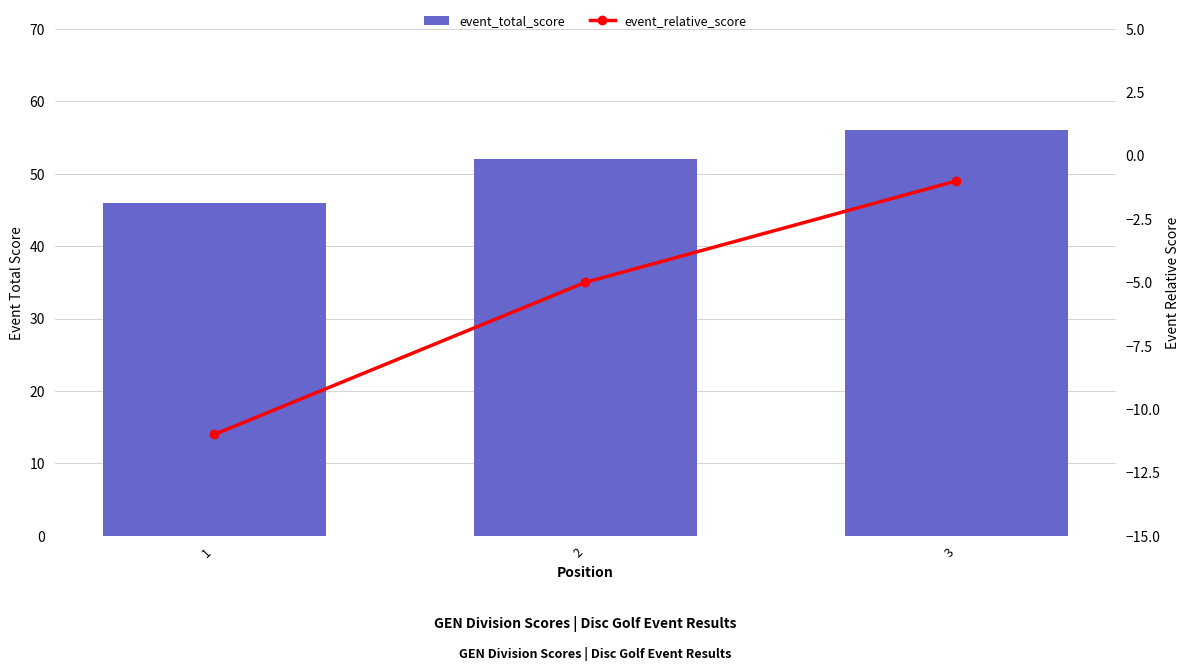

True or false: event_relative_score has a value of -1 at 3.

True